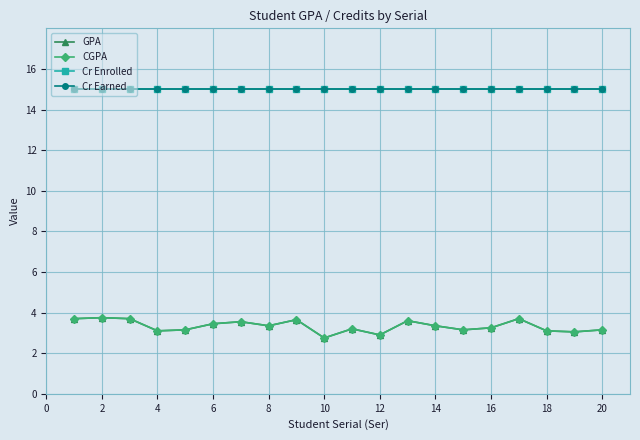

Which series has the widest spread of values?

GPA